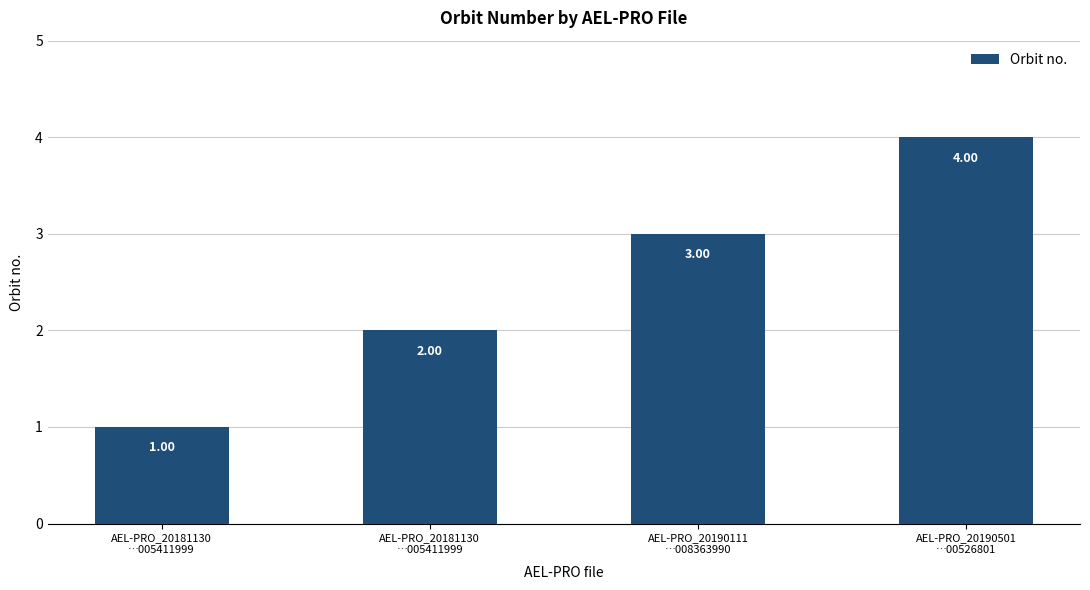

List the labels in order of value, smallest first.

AEL-PRO_20181130
…005411999, AEL-PRO_20181130
…005411999, AEL-PRO_20190111
…008363990, AEL-PRO_20190501
…00526801